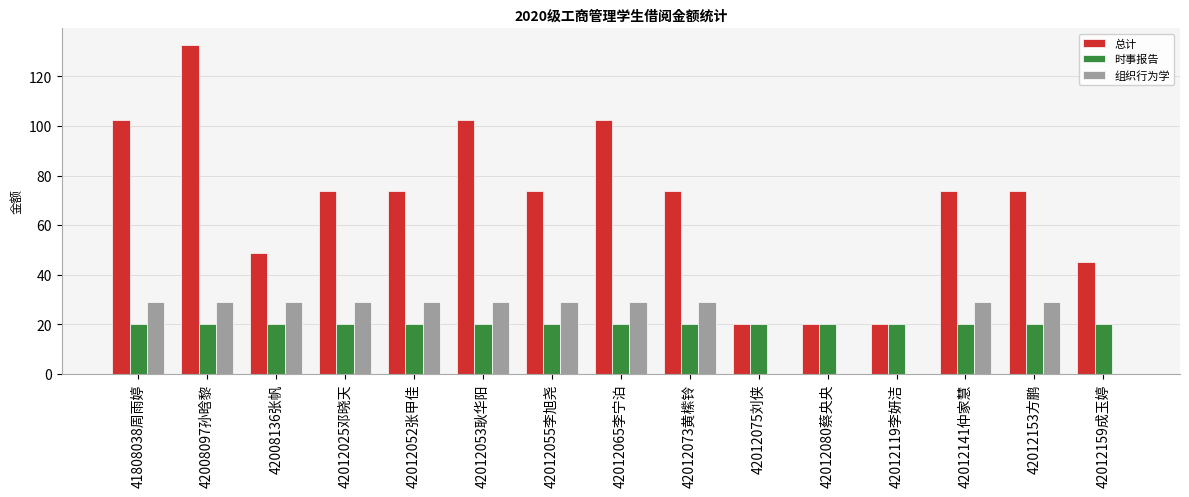

What are all the series names shown in the legend?

总计, 时事报告, 组织行为学